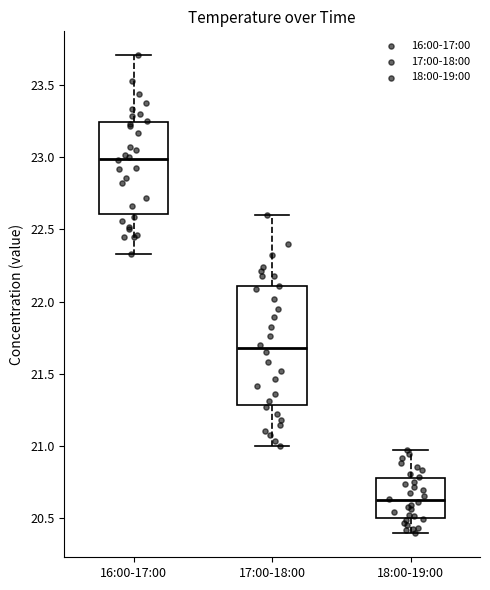

Where does the lower whisker of the box for 18:00-19:00 end on the y-axis? The values are not printed on the chart, so give them approximately, as read against the axis.

20.40